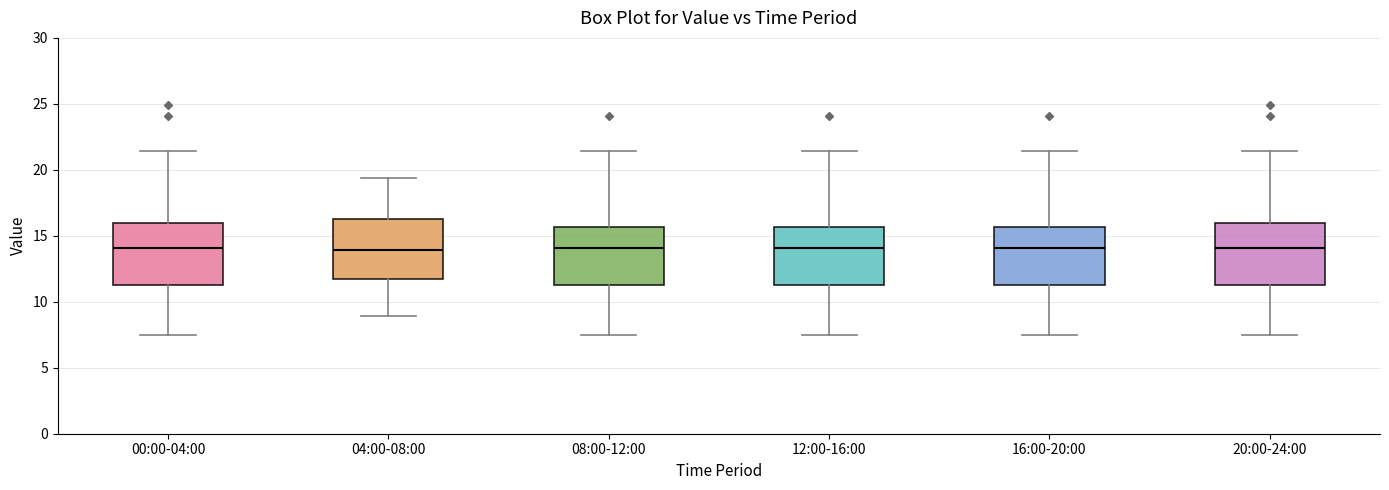

Where is the lower edge of the box for 16:00-20:00 on the y-axis? The values are not printed on the chart, so give them approximately, as read against the axis.

11.5